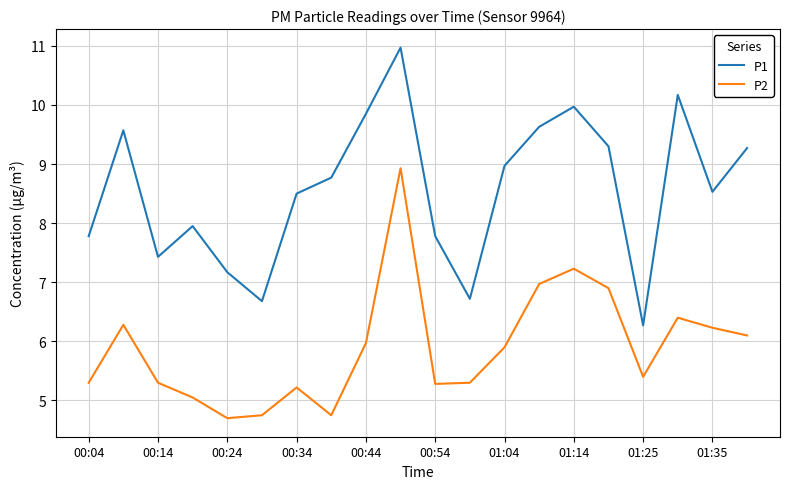

What is the sum of all P2 values?

118.0